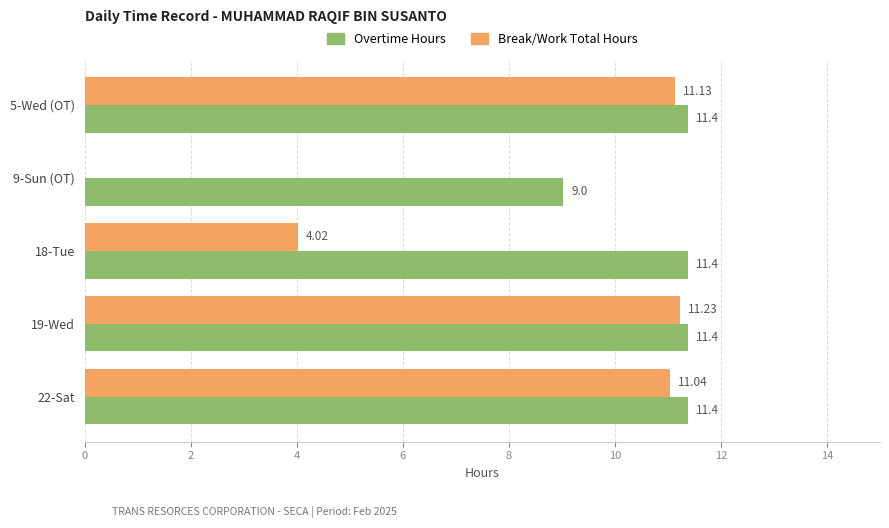

Count the number of categories in the chart.

5